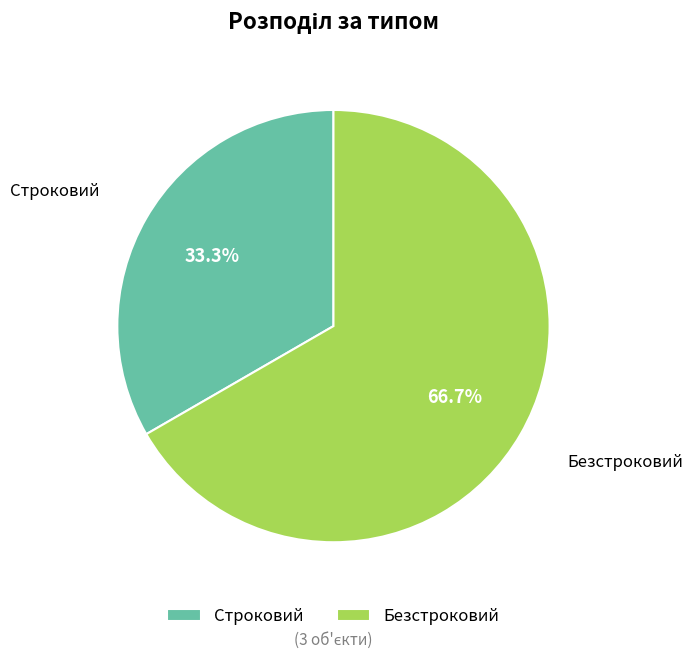

How many segments does this pie chart have?

2